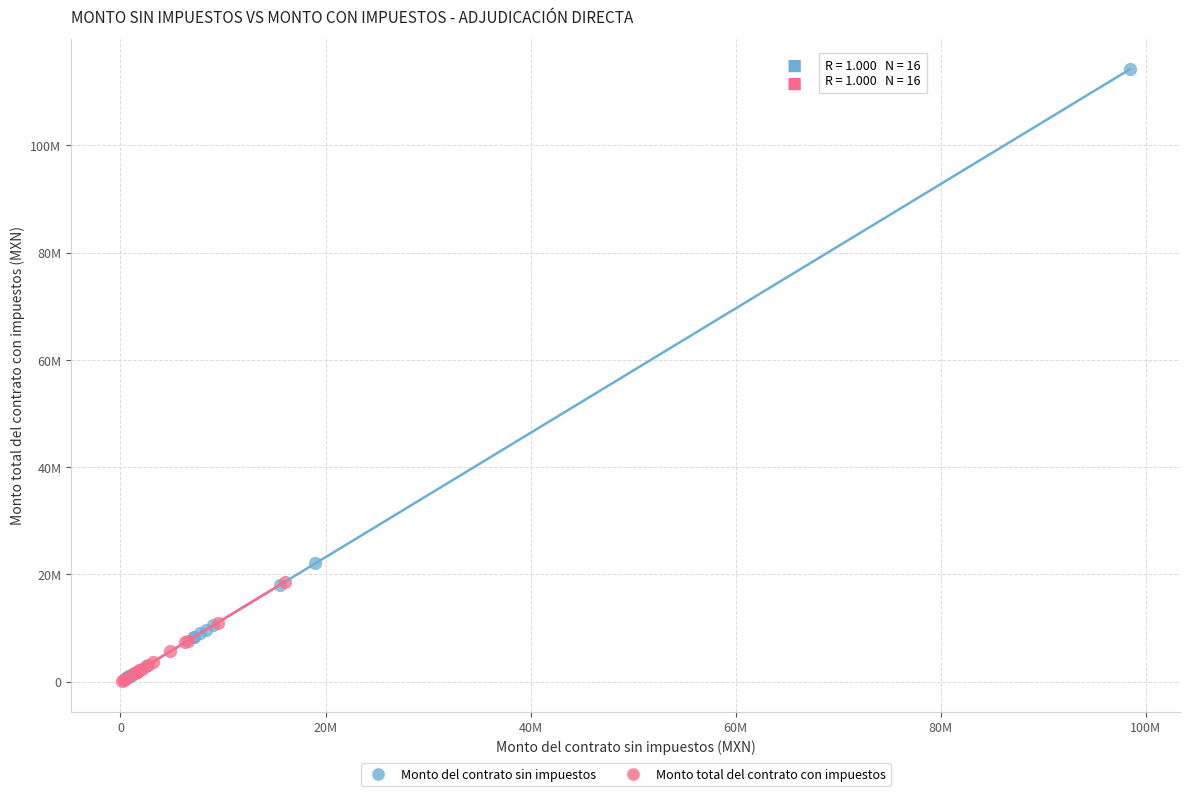

What are all the series names shown in the legend?

Monto del contrato sin impuestos, Monto total del contrato con impuestos